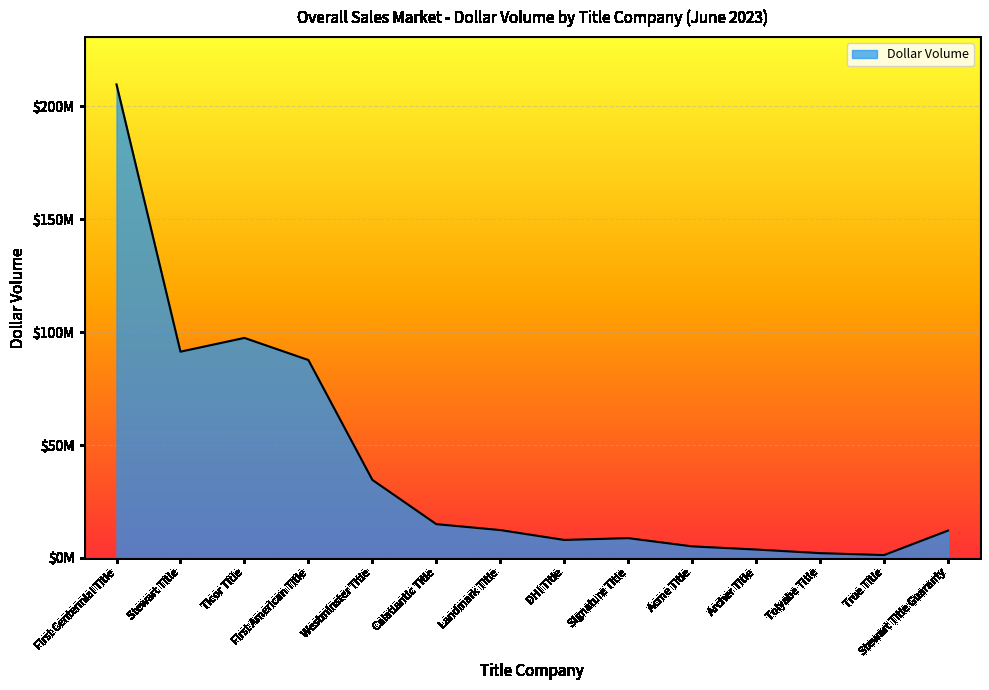

Between DHI Title and Acme Title, which is larger?

DHI Title